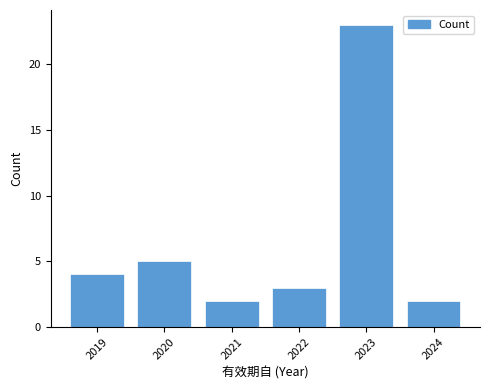

Reading left to right, transcribe all the data shown in this chart.

4	5	2	3	23	2